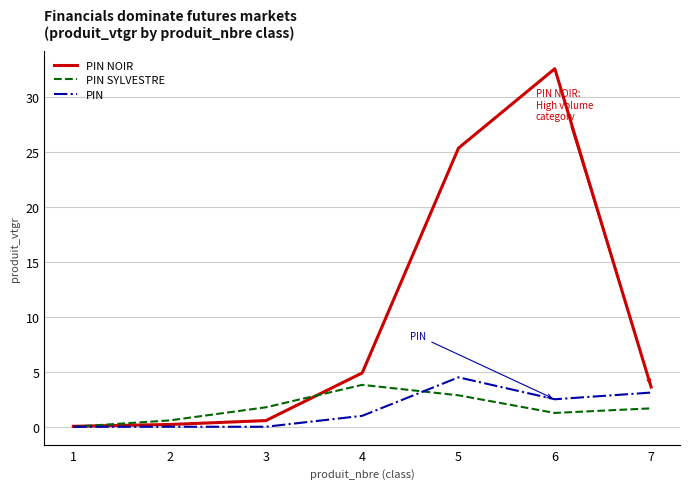

What is the greatest value displayed?

32.6